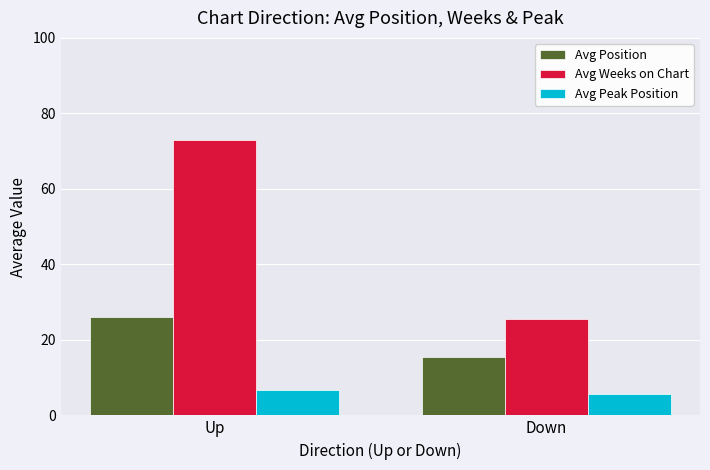

List the series in order of their peak value, lowest first.

Avg Peak Position, Avg Position, Avg Weeks on Chart